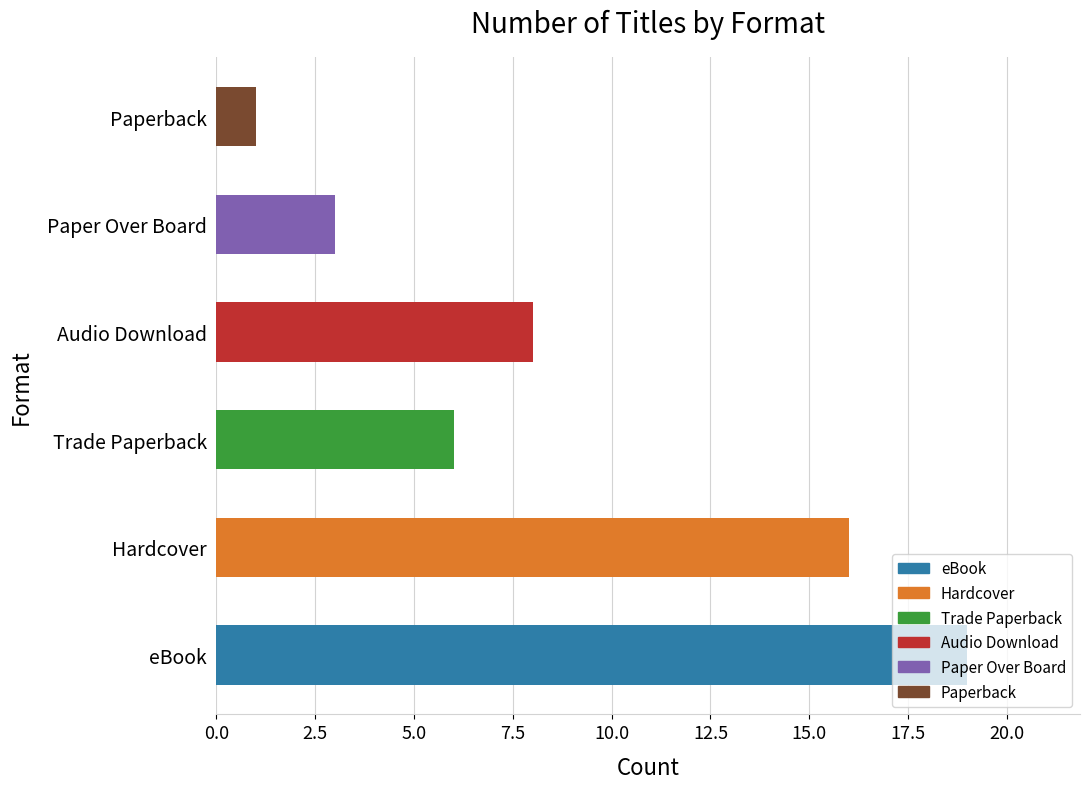

True or false: the data shows 19 at eBook.

True